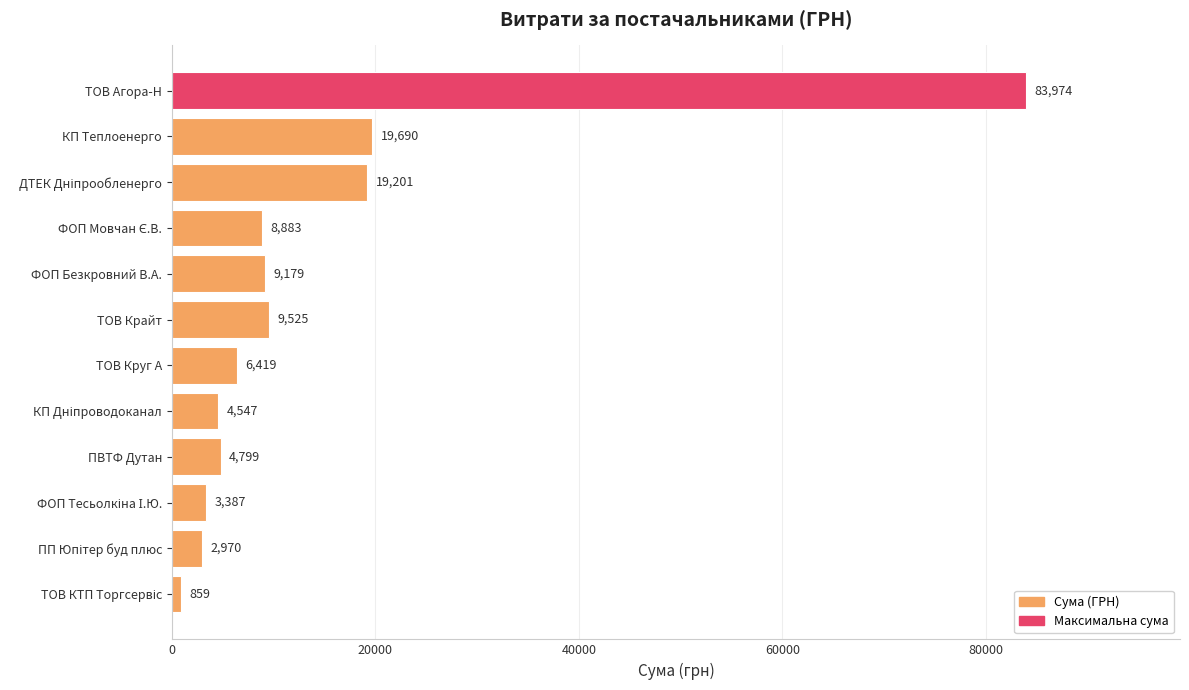

The chart shows a value of 83973.9 at ТОВ Агора-Н. True or false?

True